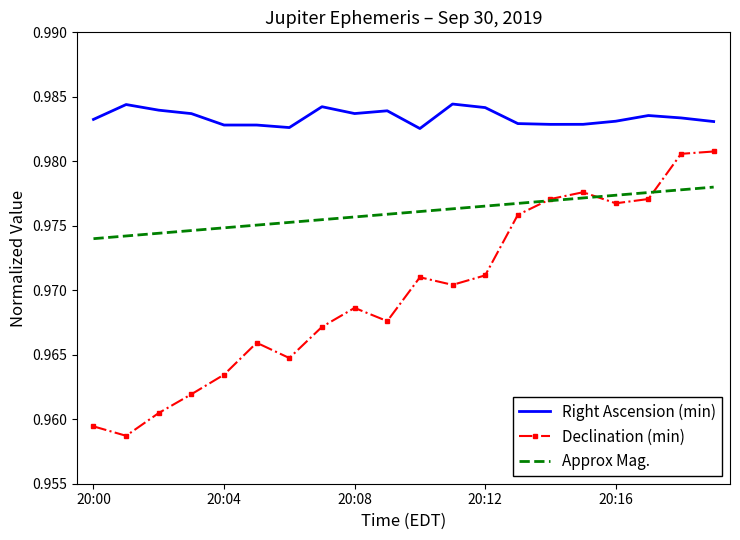

Which series has the largest total across all categories?

Right Ascension (min)